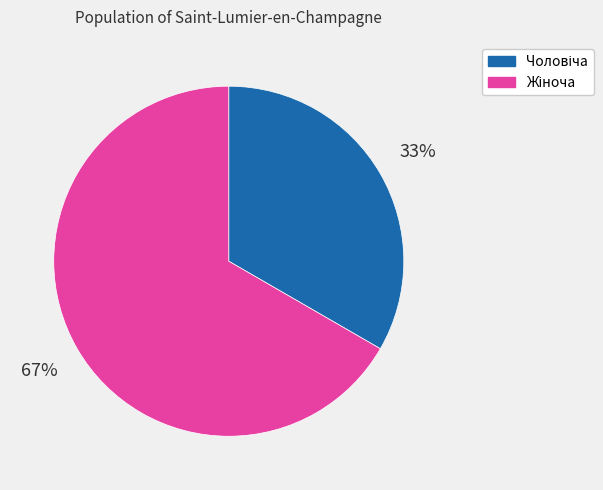

Is there any slice that represents more than half of the pie?

Yes